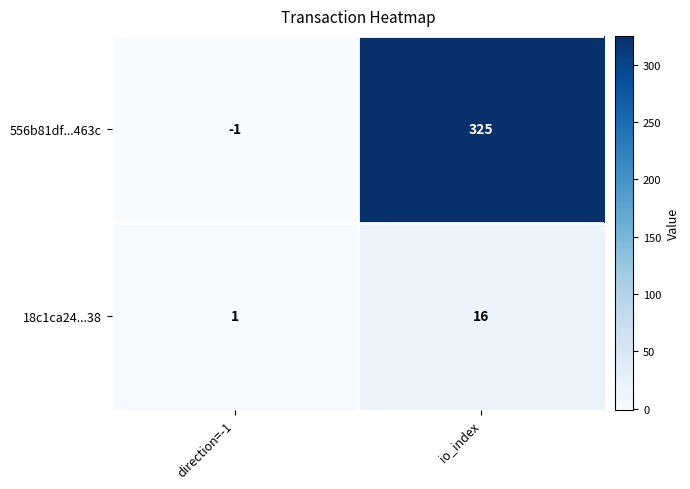

What is the sum of all 556b81df...463c values?

324